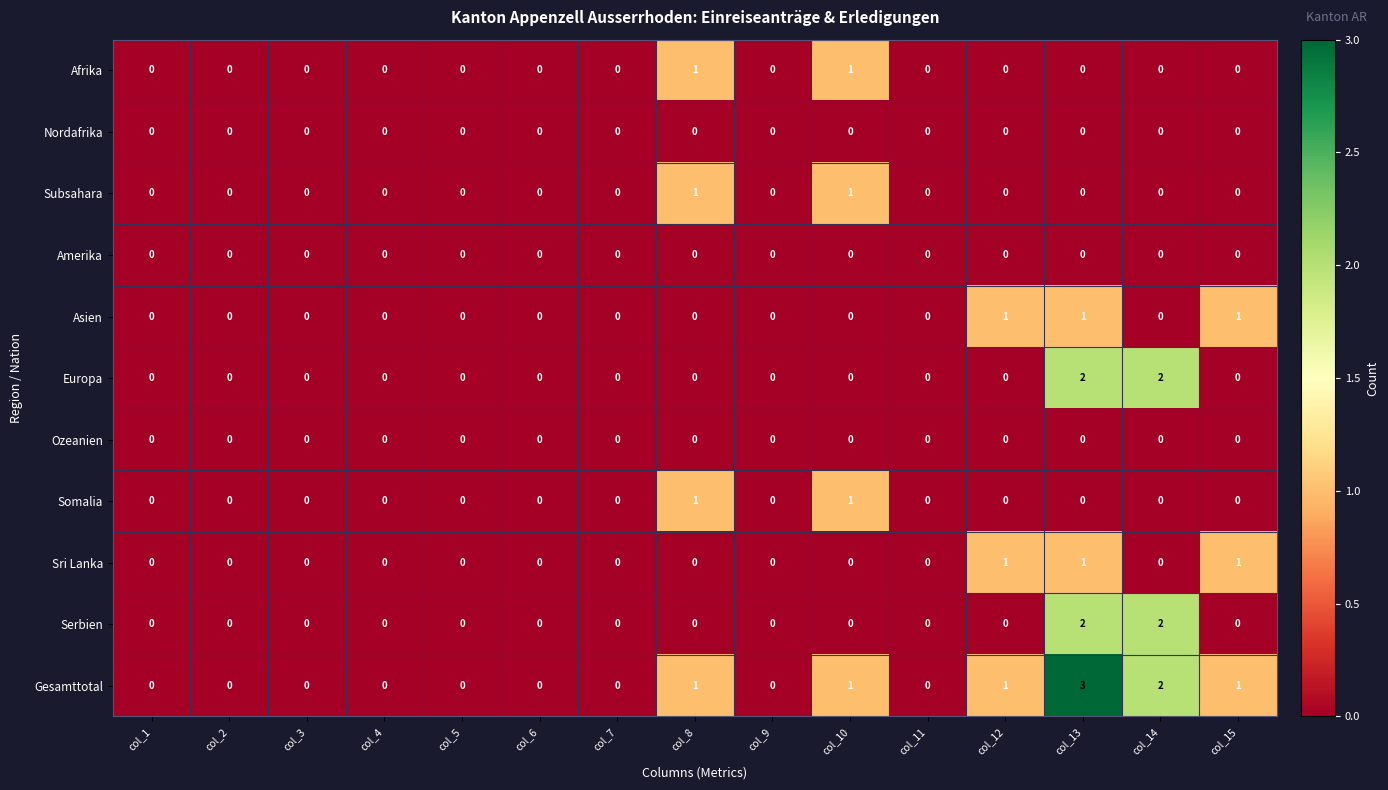

Is it true that Asien equals 1 at col_4?

False